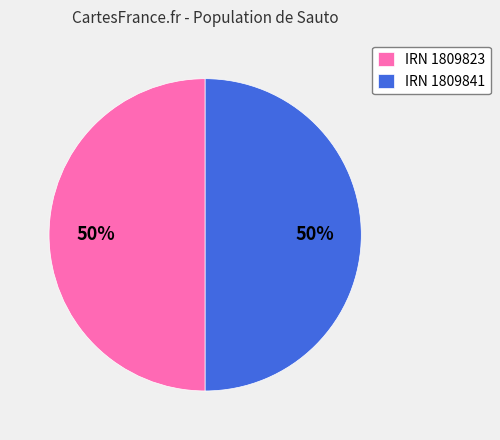

Is the sum of IRN 1809823 and IRN 1809841 greater than half?

Yes